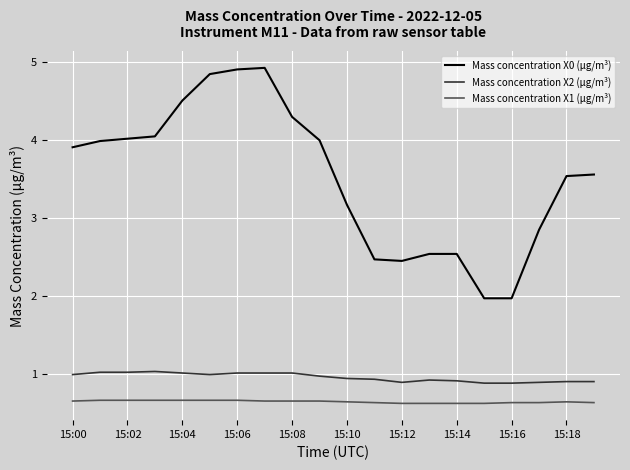

What is the maximum value shown in the chart?

4.9